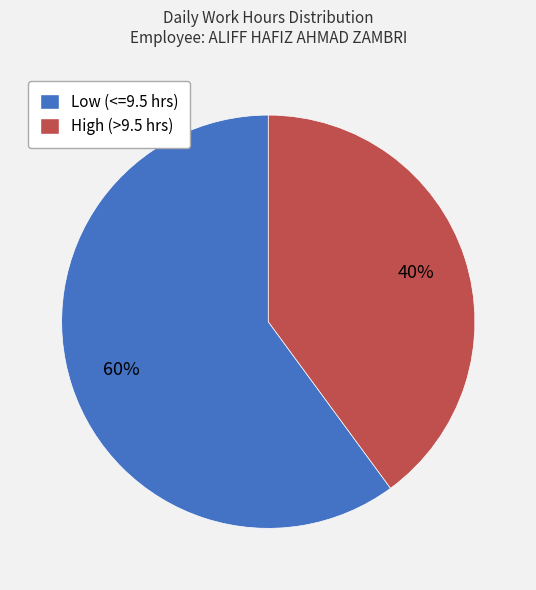

To the nearest percent, what is the difference between the largest and smallest slice percentages?

20%